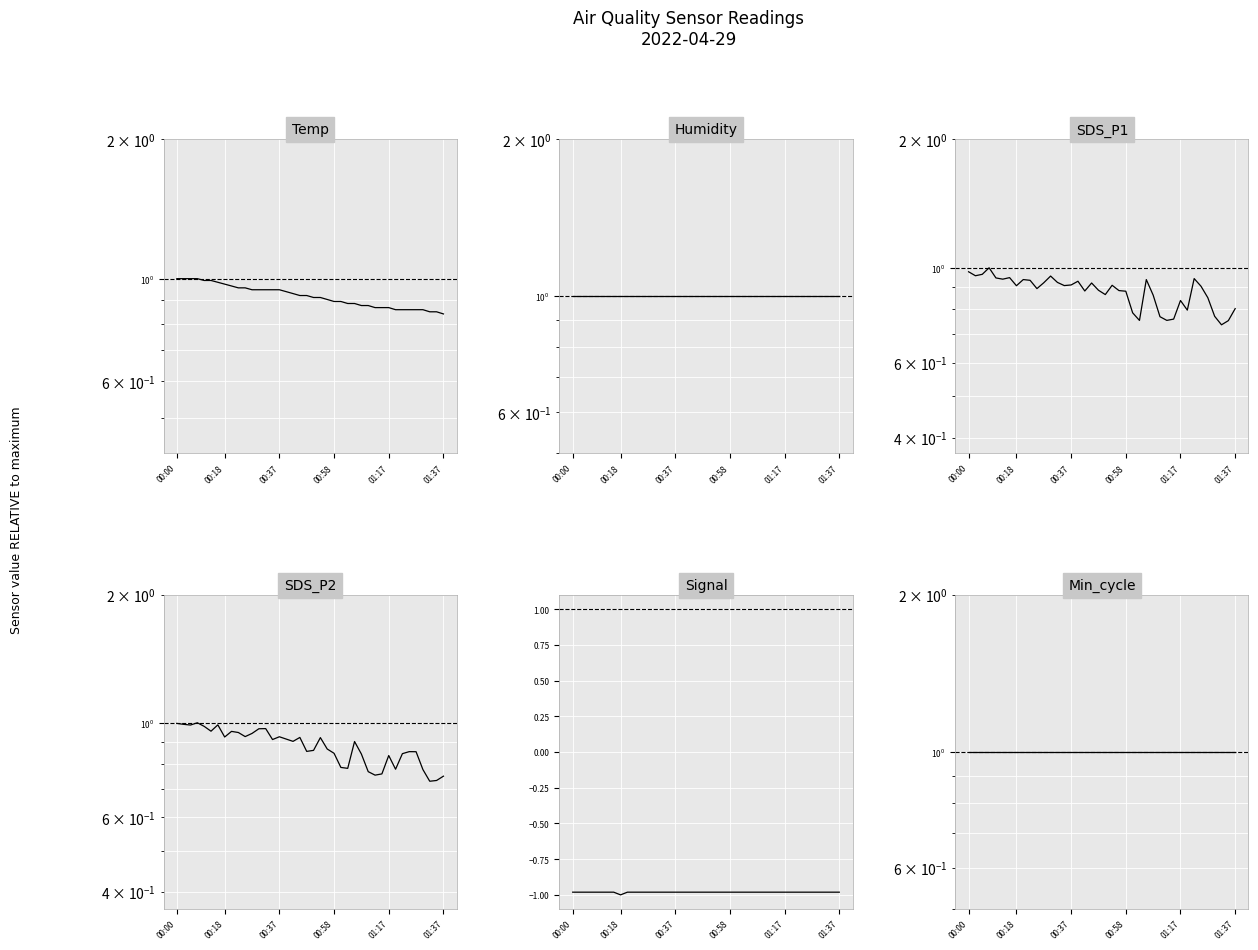

What are all the series names shown in the legend?

Temp, Humidity, SDS_P1, SDS_P2, Signal, Min_cycle